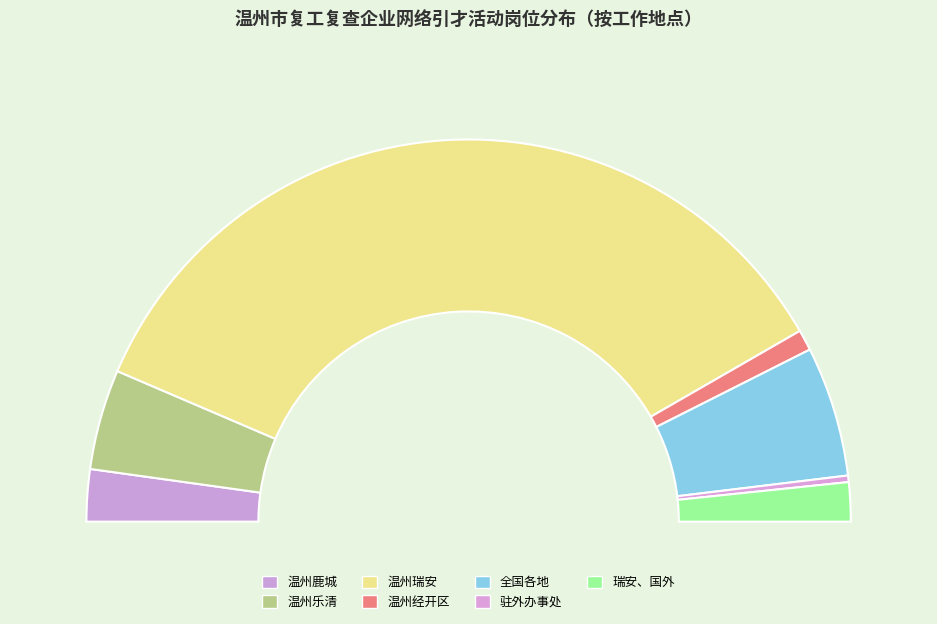

Which slice represents more than half of the pie?

温州瑞安